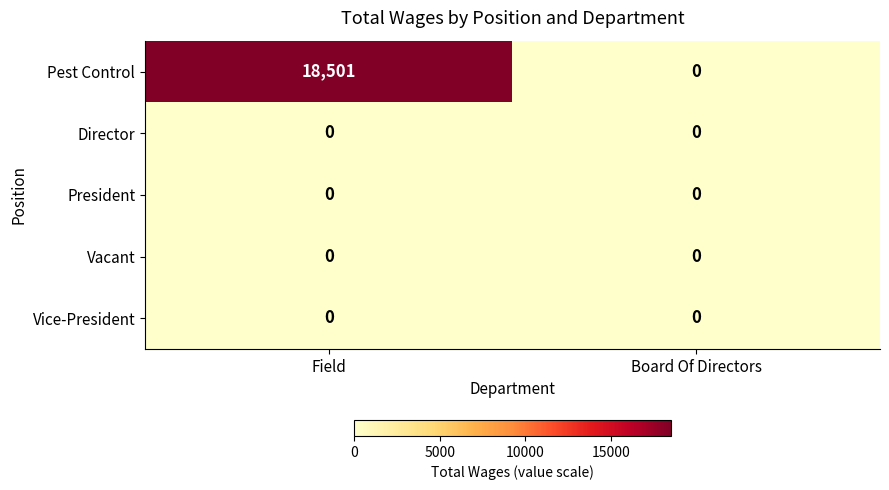

At how many categories does at least one series exceed 6823?

1